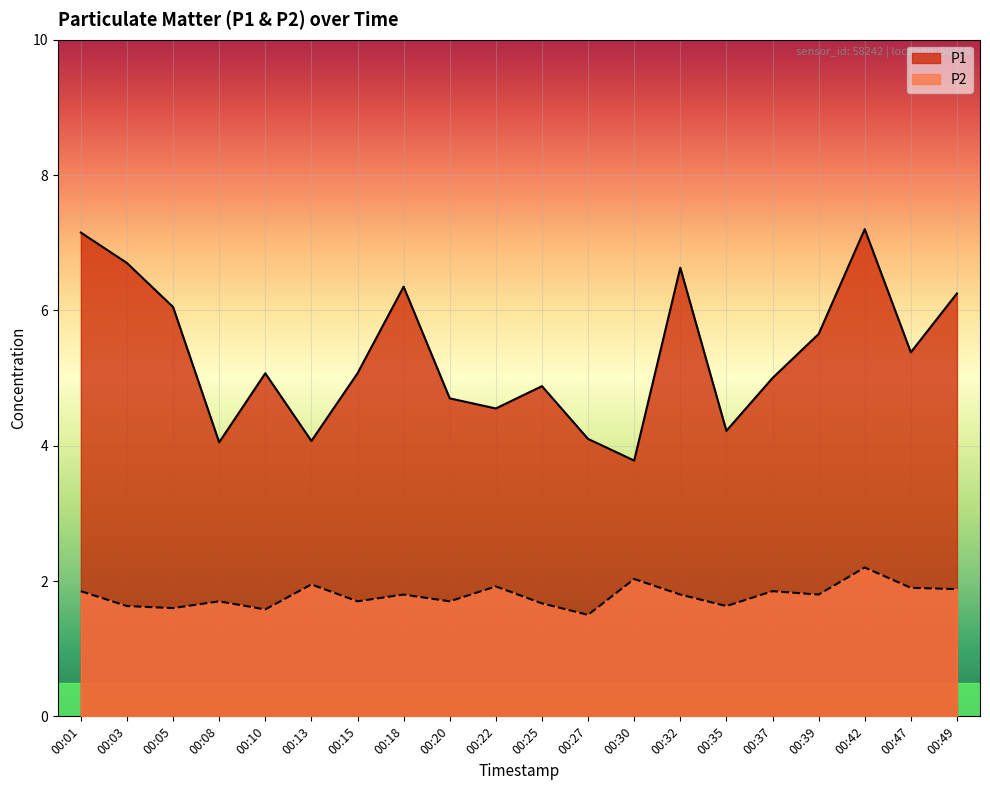

How many interior local peaks does the P1 series have?

5